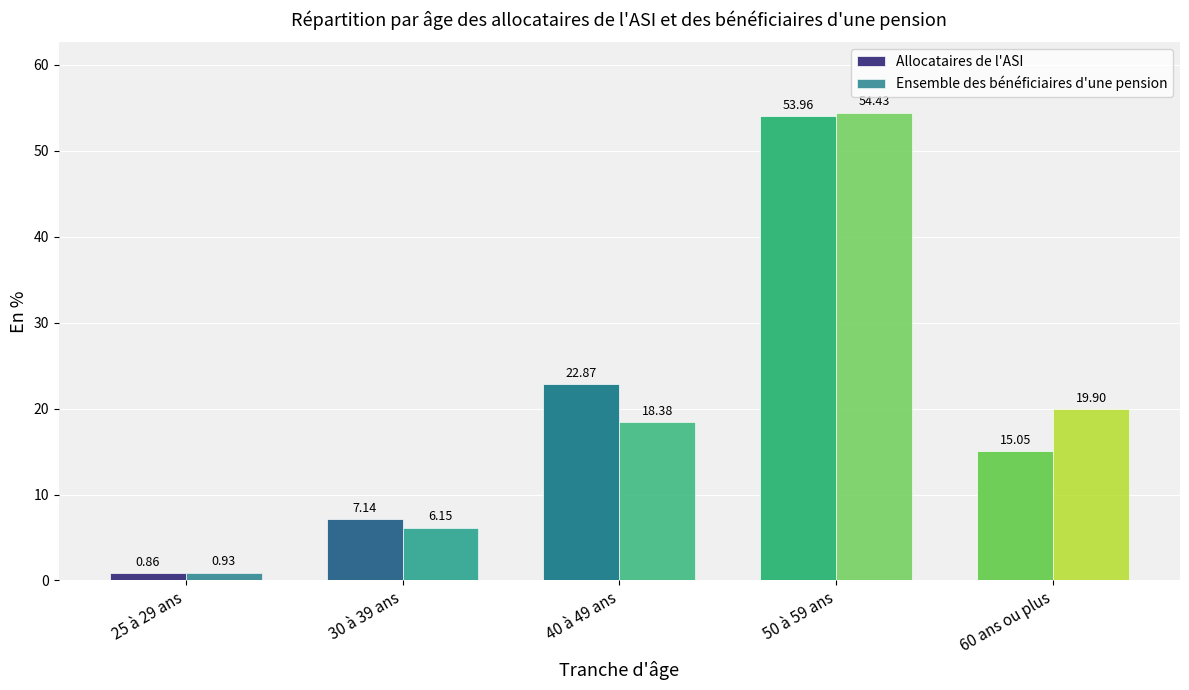

How many groups of bars are there?

5